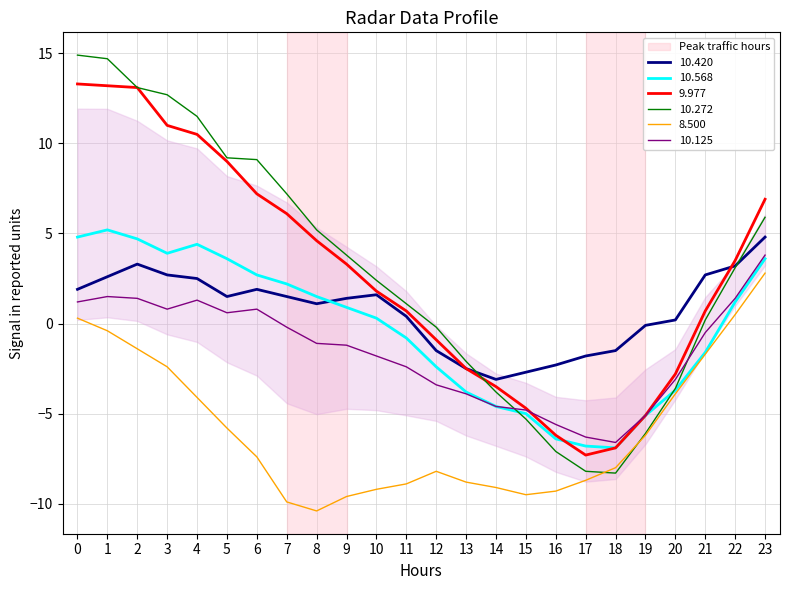

What is the approximate value of 10.272 at 8?

5.2